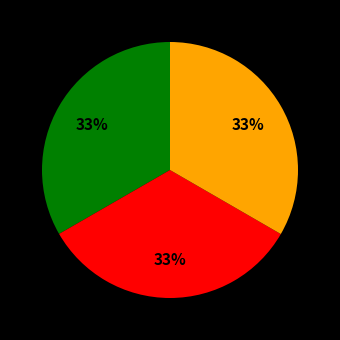

To the nearest percent, what is the average slice percentage?

33%